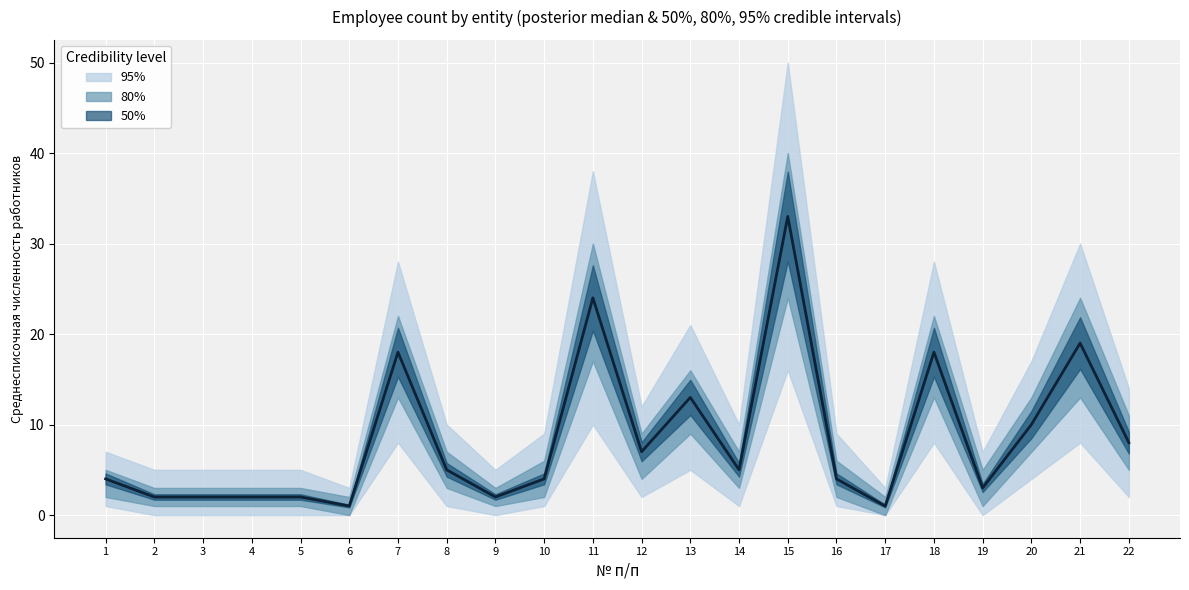

List the labels in order of value, smallest first.

6, 17, 2, 3, 4, 5, 9, 19, 1, 10, 16, 8, 14, 12, 22, 20, 13, 7, 18, 21, 11, 15